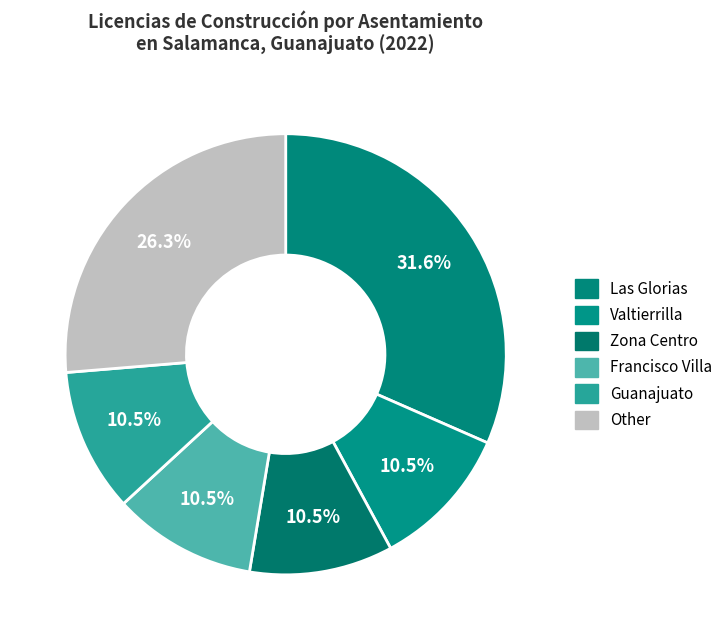

To the nearest percent, what percentage of the pie is Other?

26%